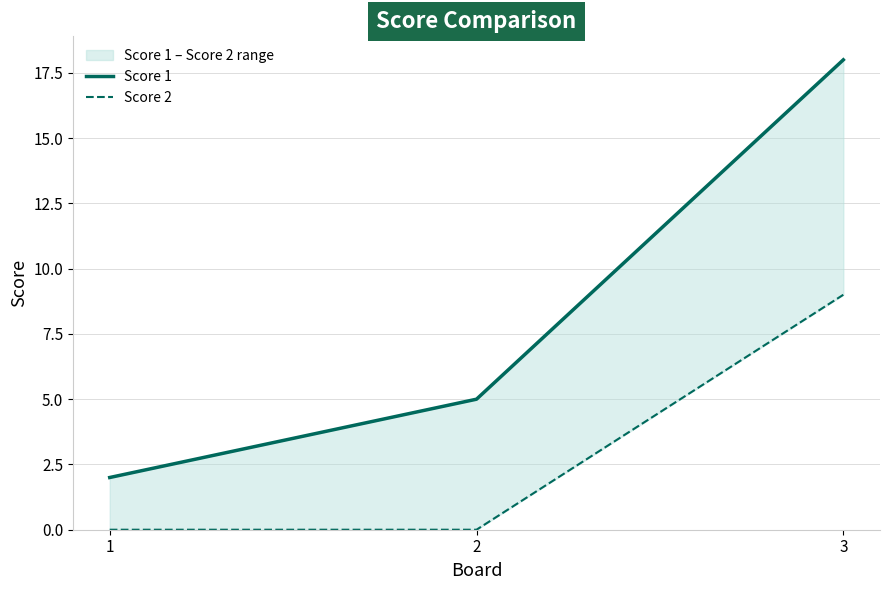

What is the value of the Score 1 point at the 1st from the left?

2